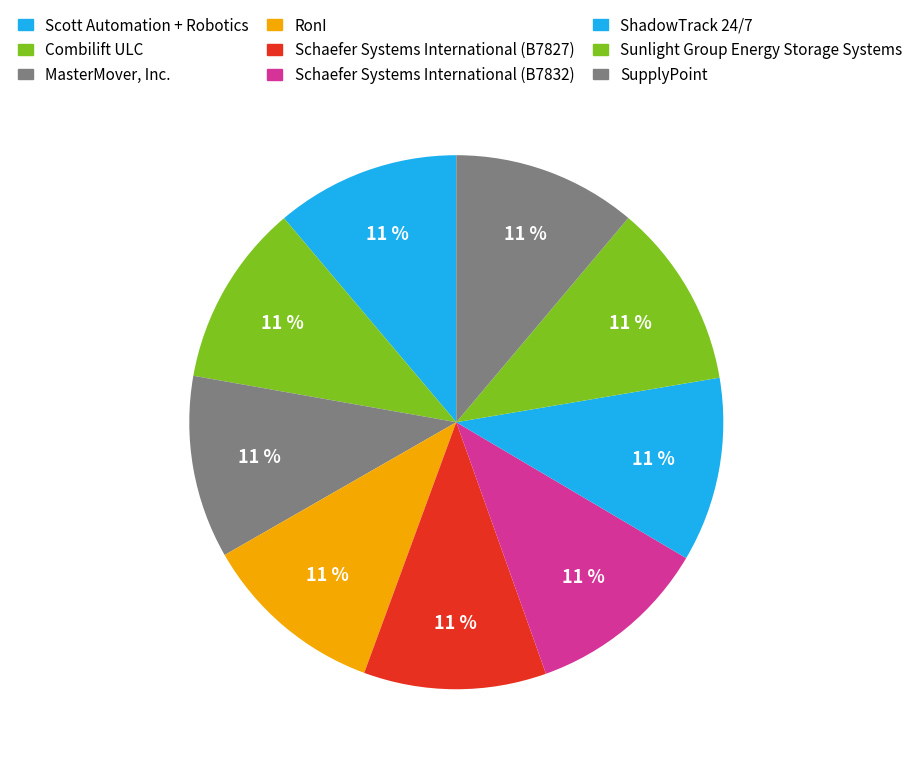

Which category has the smallest portion of the pie?

Schaefer Systems International (B7827)